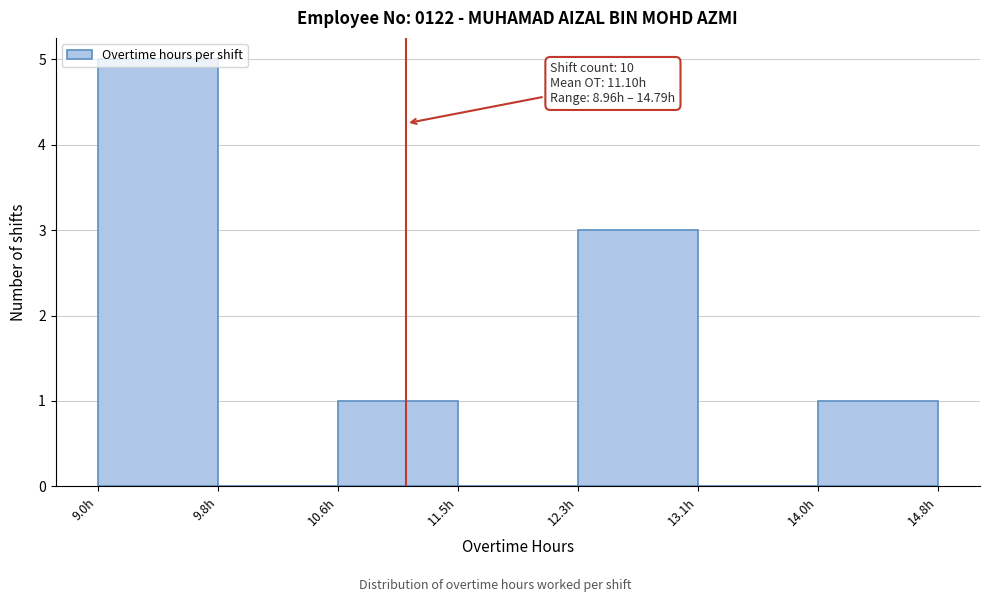

Which range on the x-axis has the tallest bar?

9.0 to 9.8